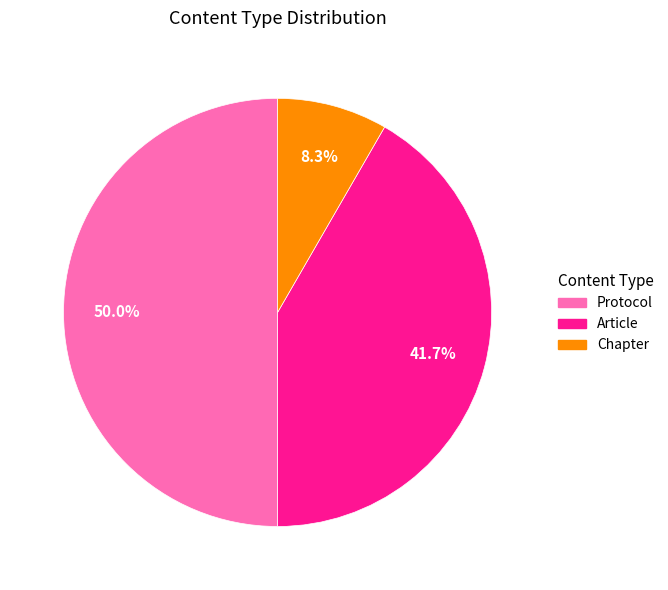

Rank the categories by value from highest to lowest.

Protocol, Article, Chapter